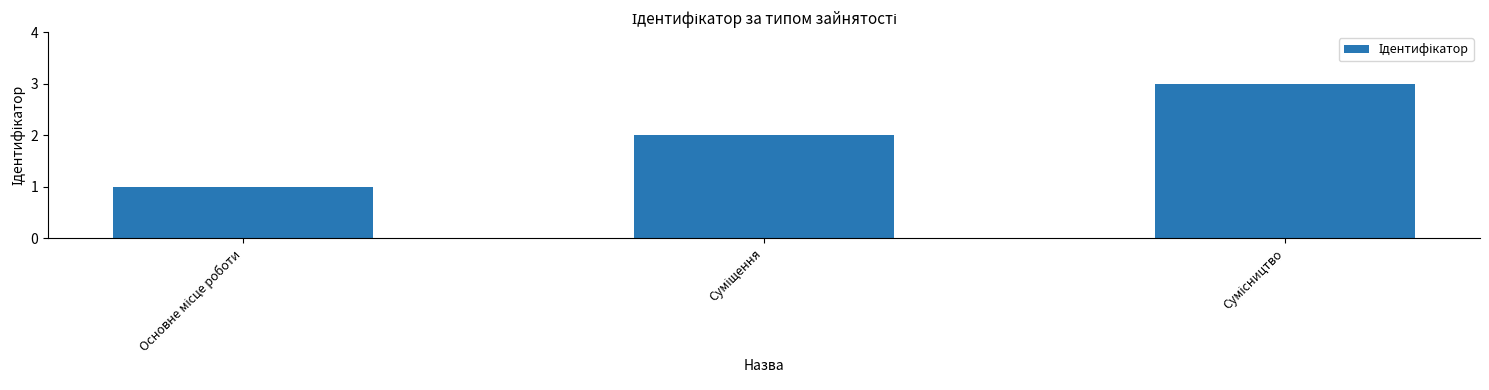

What is the sum of all values?

6